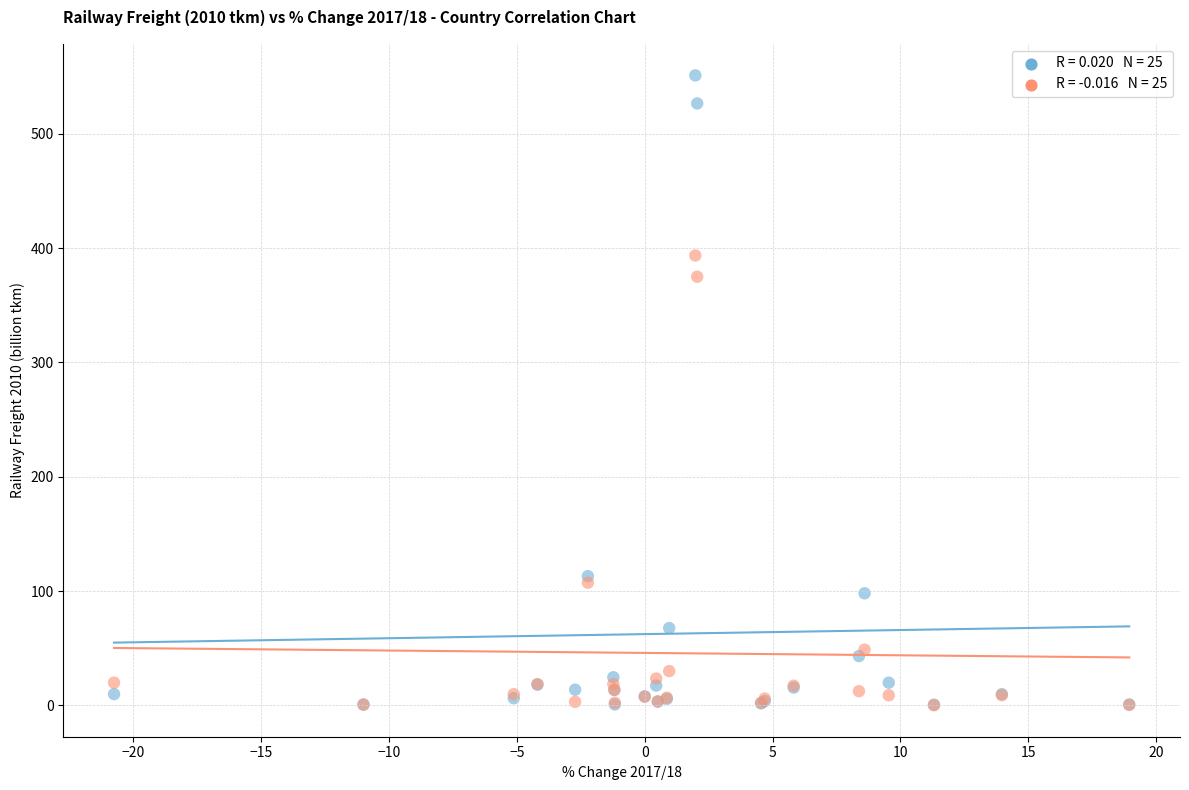

Across all series, what Y value is closest to 275?

375.0